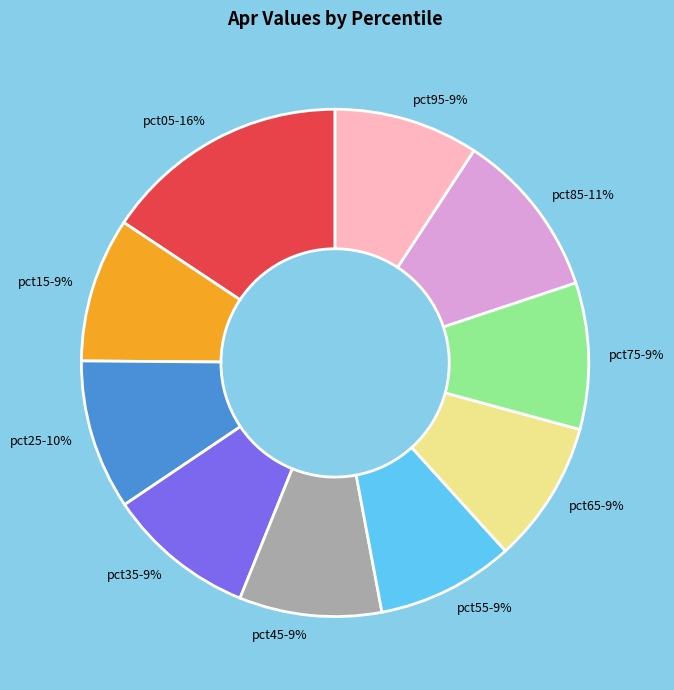

The pct65 slice represents 9% of the pie. True or false?

True